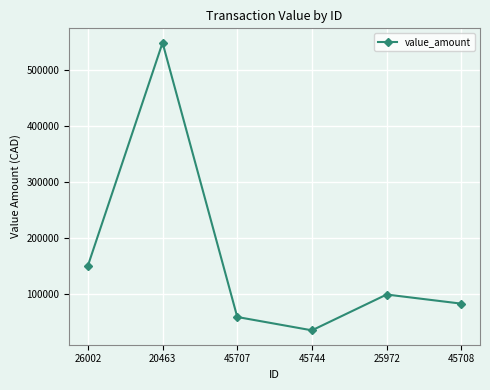

How many lines are shown in the chart?

1